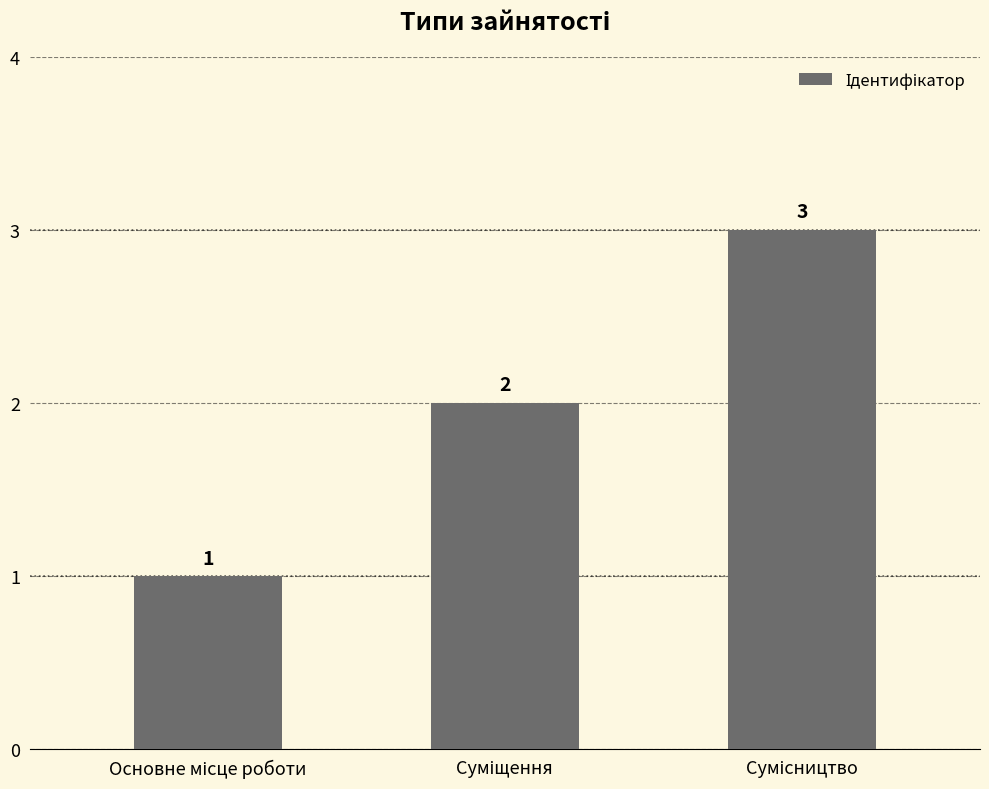

What is the sum of all values?

6